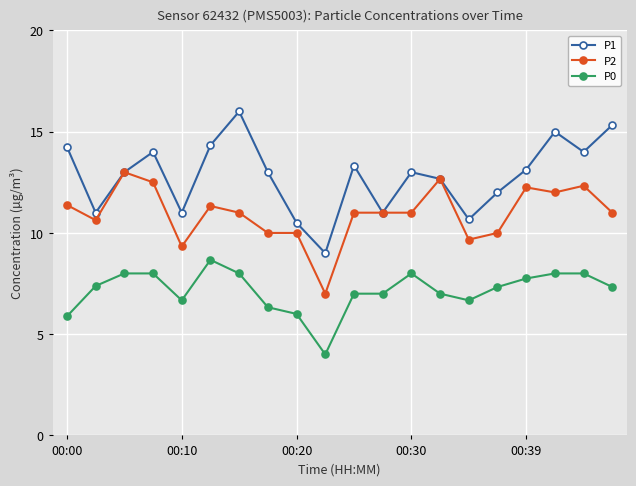

What is the value of the P2 point at the 19th from the left?

12.3